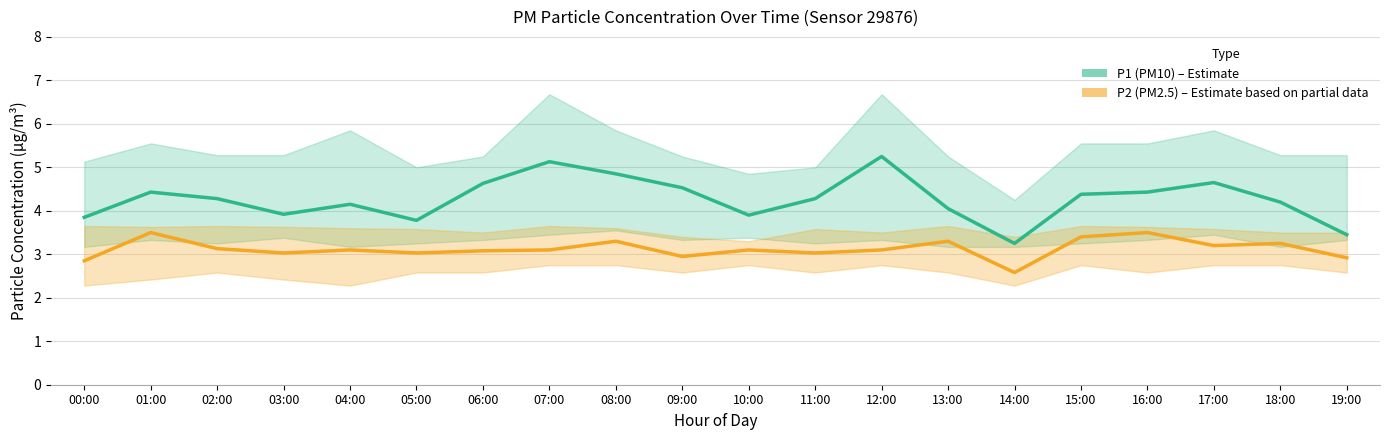

Rank the series by their maximum value, from highest to lowest.

P1 (PM10), P2 (PM2.5)